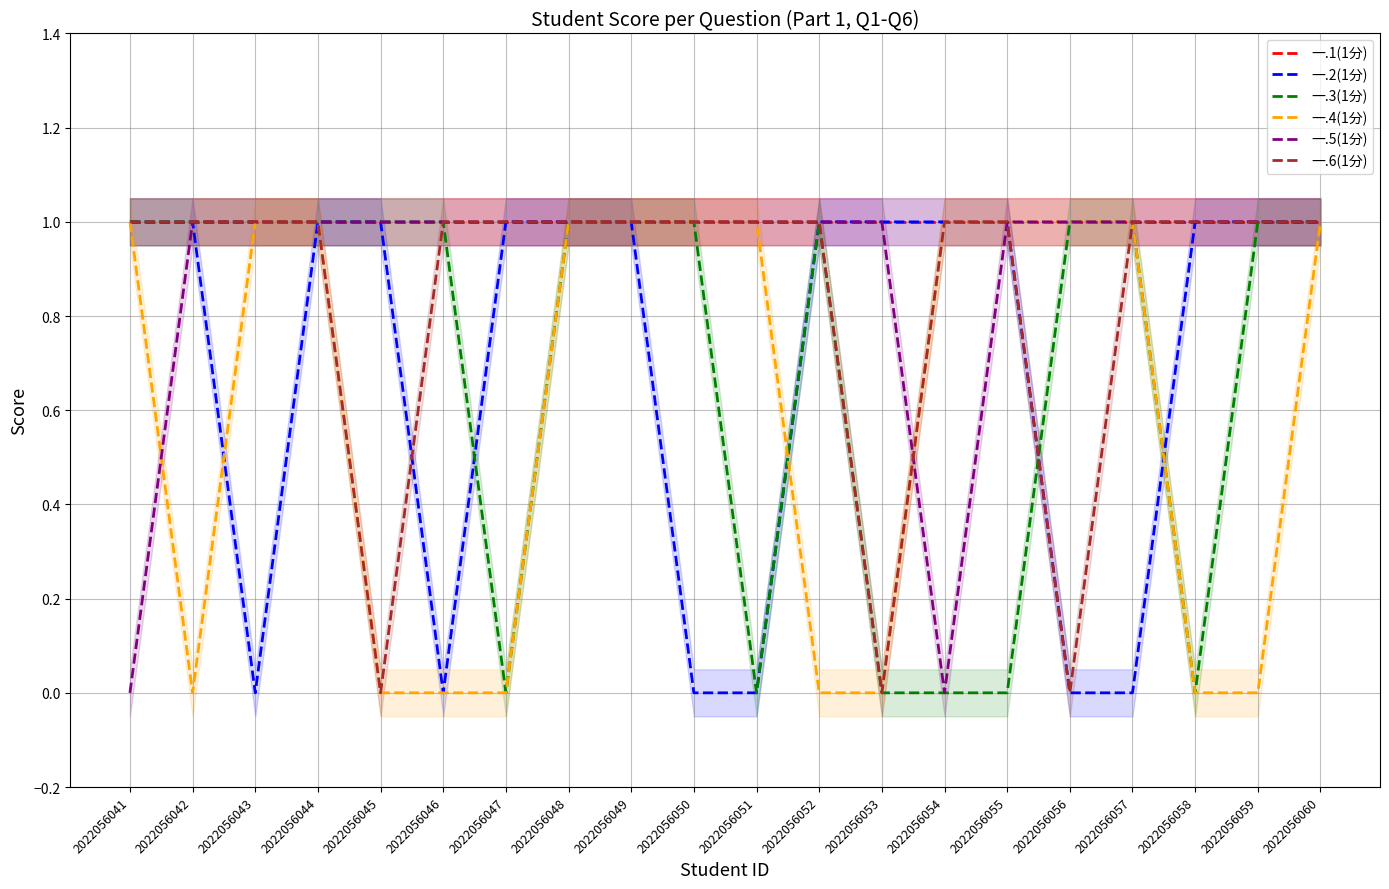

Which series ends up on top after the final intersection of 一.3(1分) and 一.6(1分)?

一.3(1分)